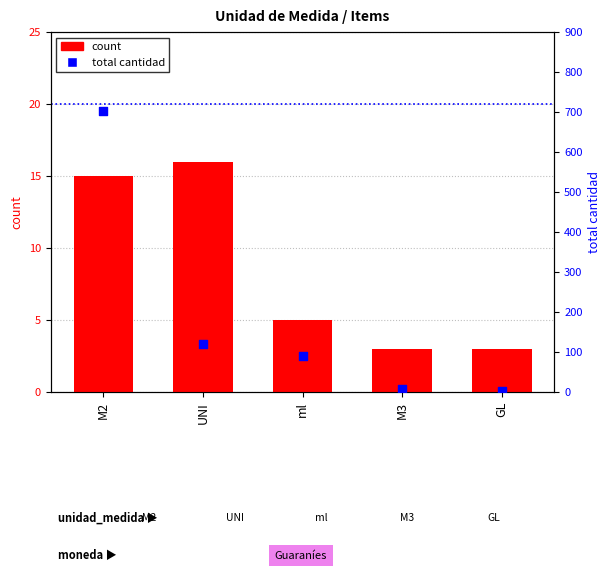

Which series contains the highest Y value?

total cantidad